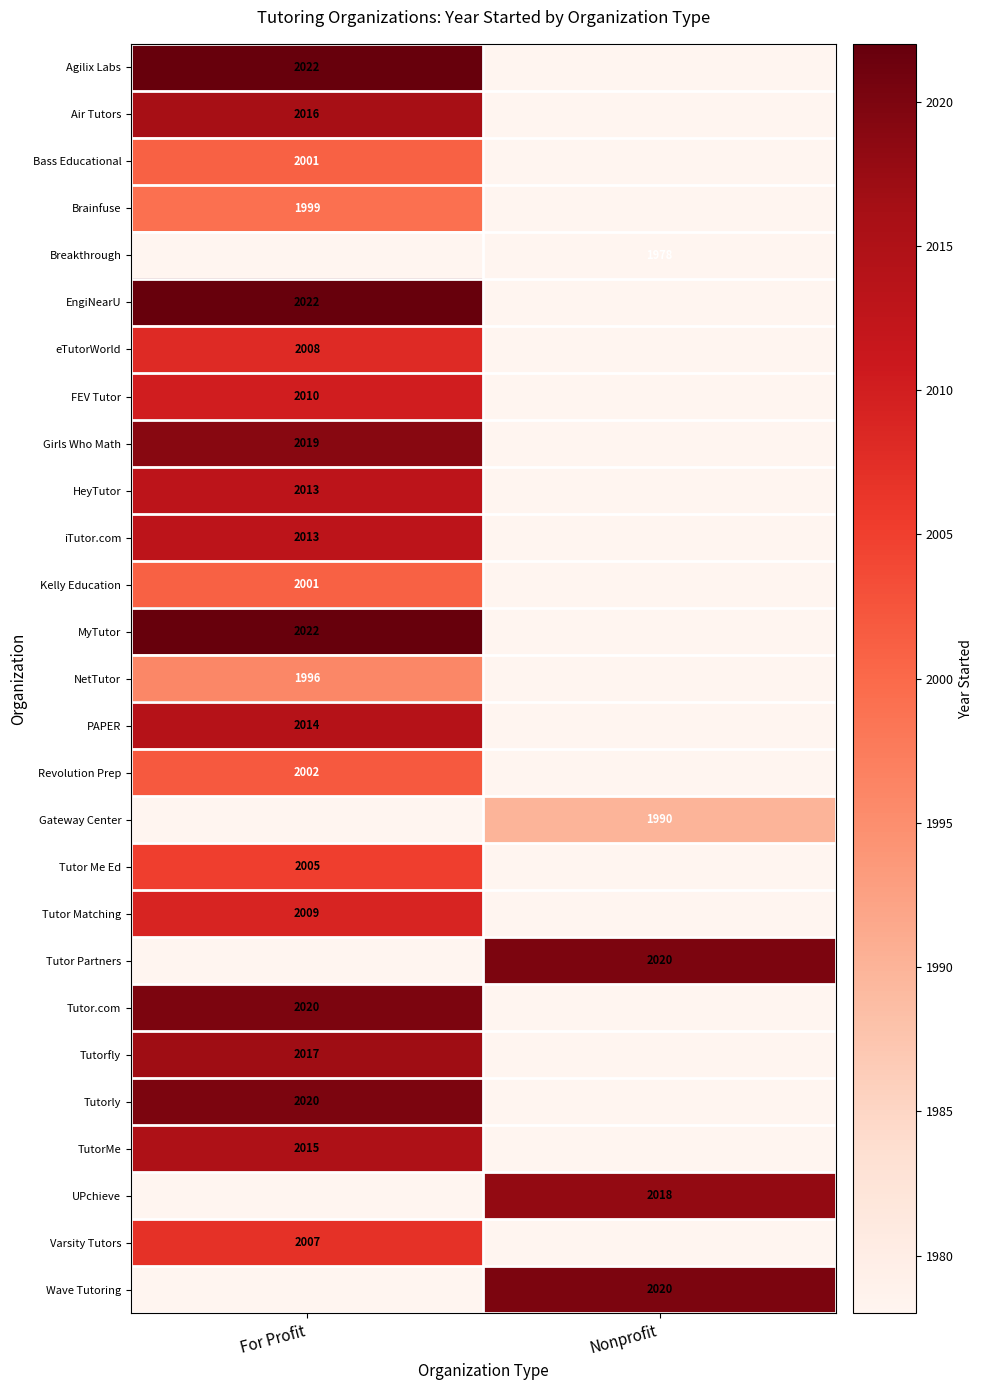

Is it true that iTutor.com equals 966 at For Profit?

False